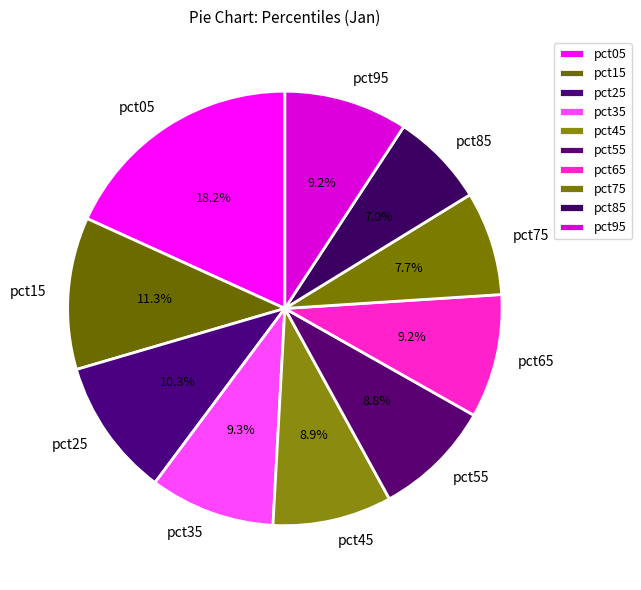

Does pct05 account for over 50% of the chart?

No